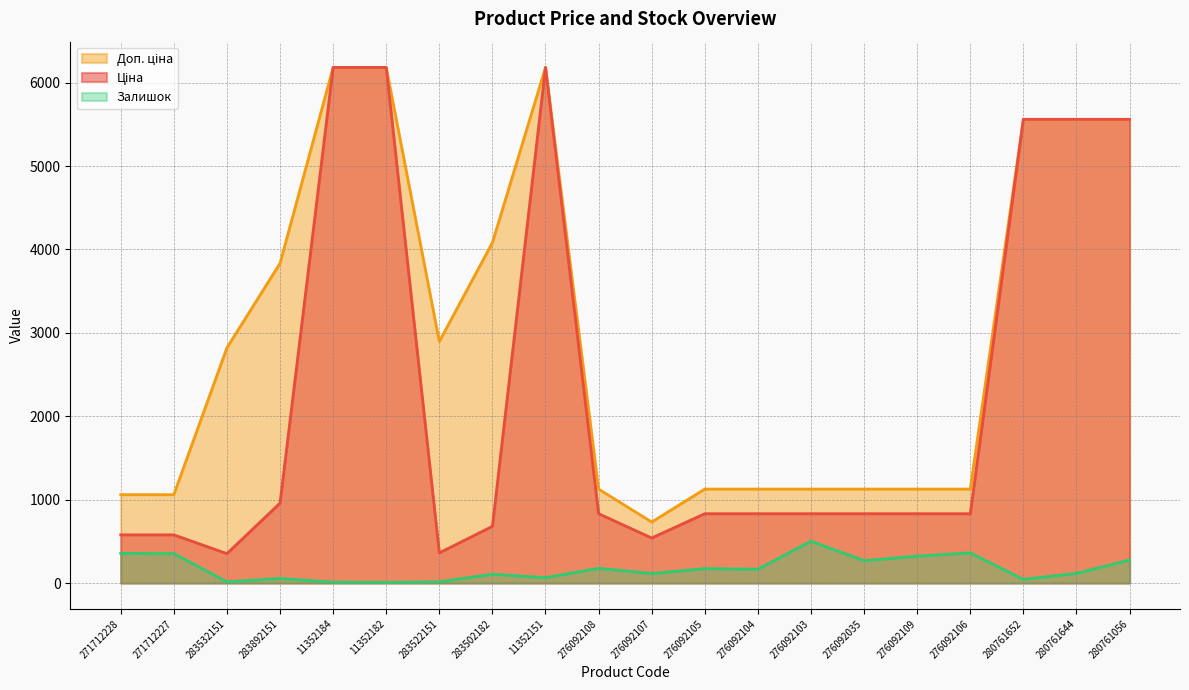

List the labels in order of Ціна value, smallest first.

283532151, 283522151, 276092107, 271712228, 271712227, 283502182, 276092108, 276092105, 276092104, 276092103, 276092035, 276092109, 276092106, 283892151, 280761652, 280761644, 280761056, 11352184, 11352182, 11352151